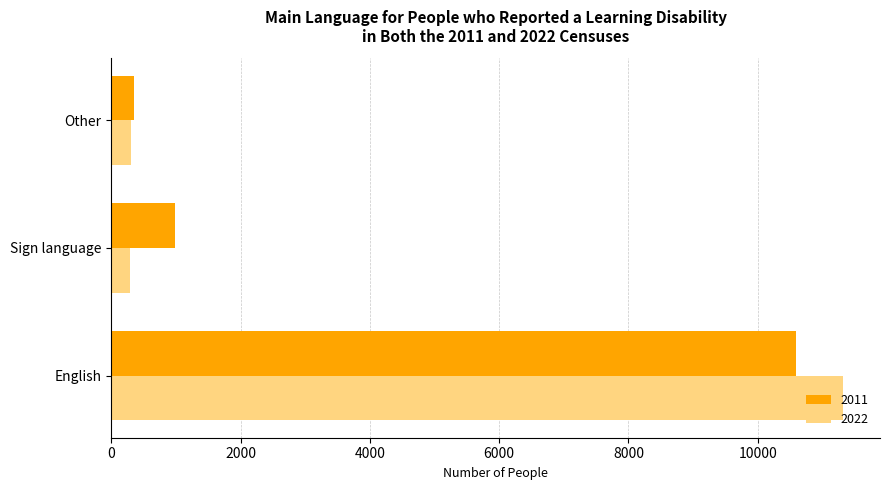

Is it true that 2011 equals 425 at Sign language?

False